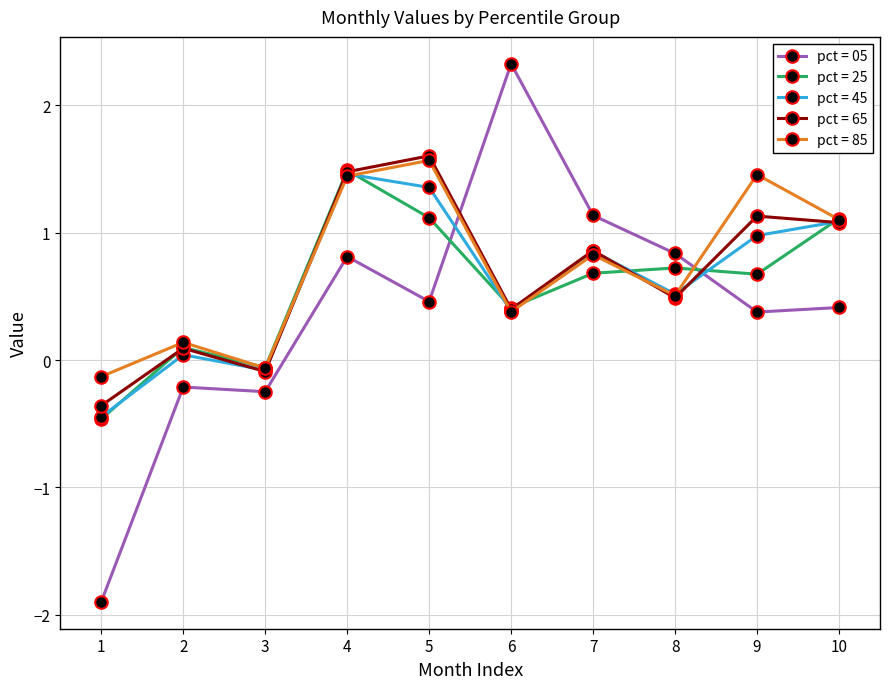

At which category is the sum across all series the highest?

4